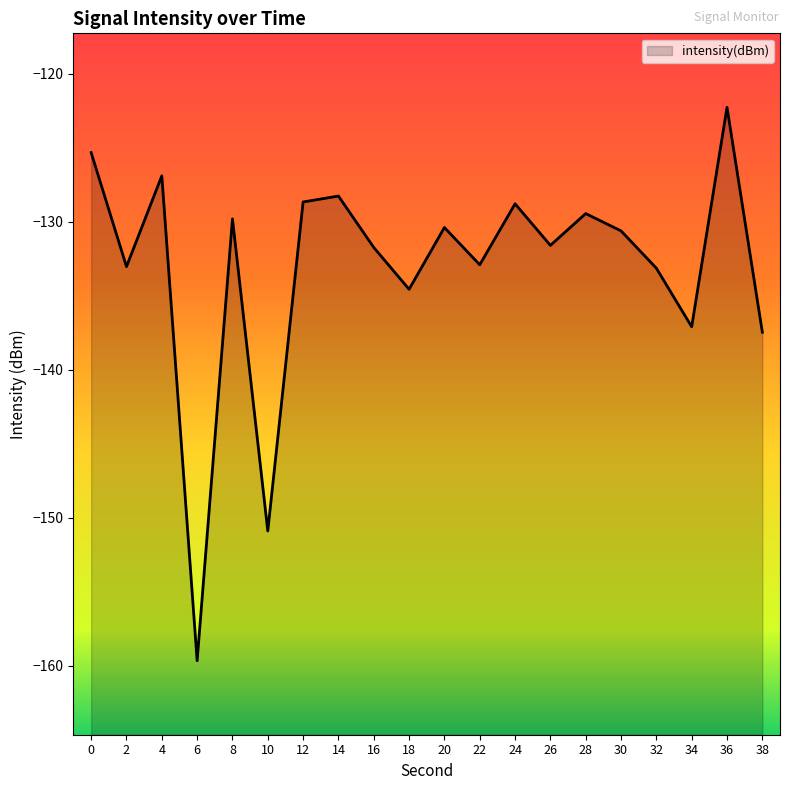

List the labels in order of value, largest first.

36, 0, 4, 14, 12, 24, 28, 8, 20, 30, 26, 16, 22, 2, 32, 18, 34, 38, 10, 6